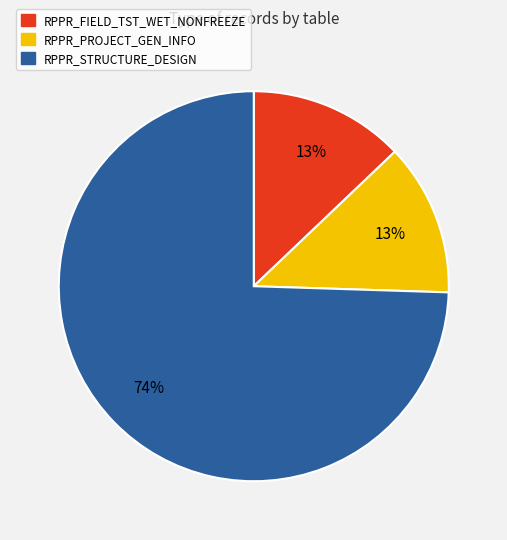

Is the sum of RPPR_FIELD_TST_WET_NONFREEZE and RPPR_STRUCTURE_DESIGN greater than half?

Yes